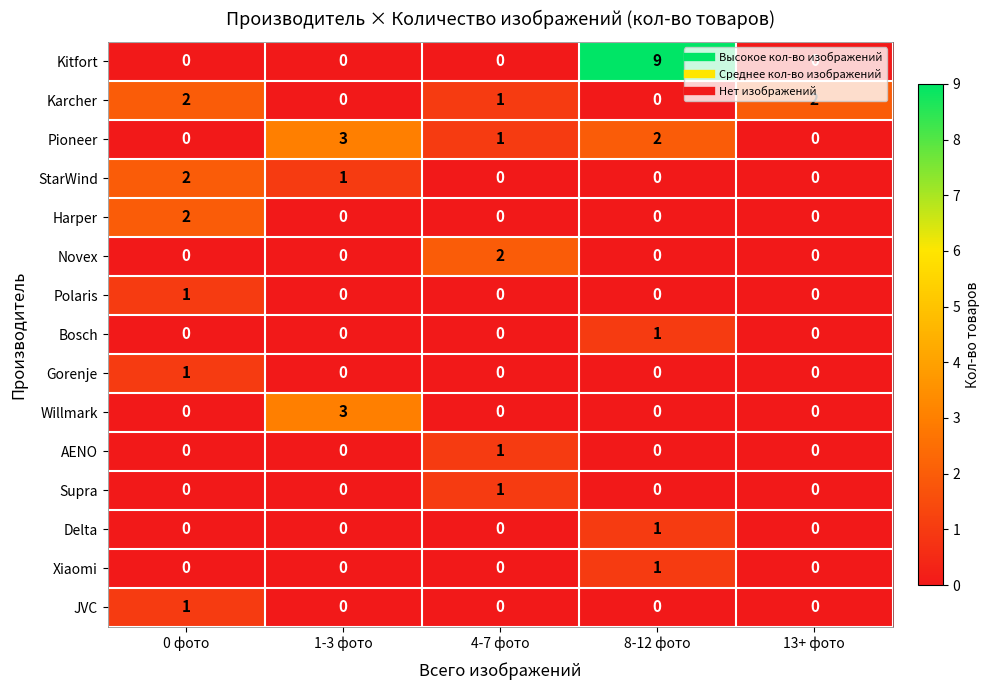

How many JVC values are between 0 and 1?

5